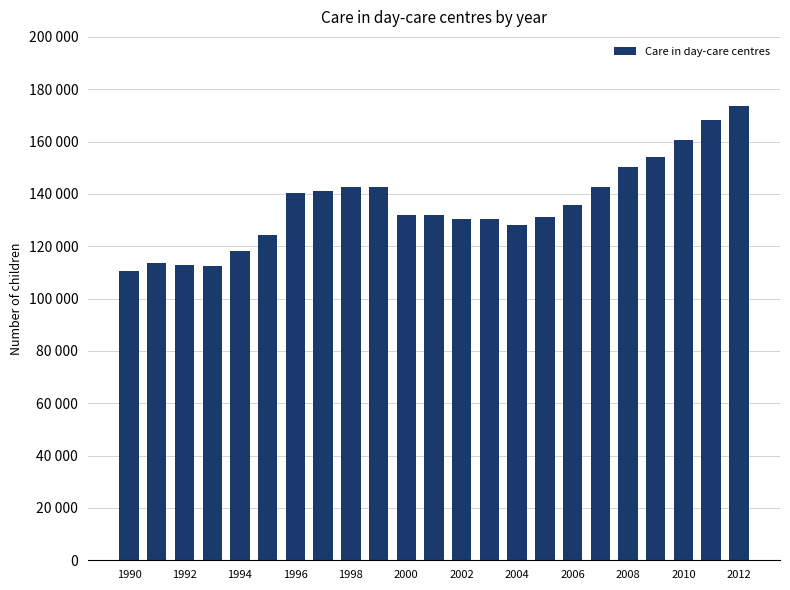

Does the chart contain any negative values?

No